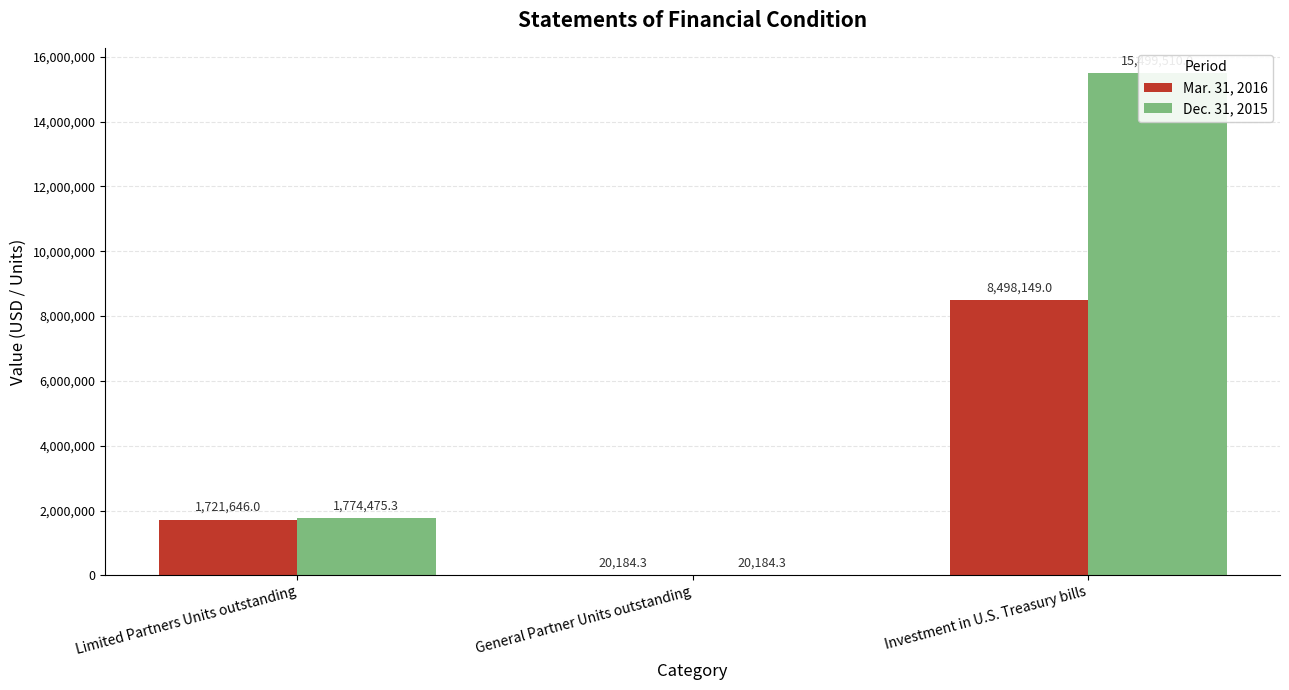

List the series in order of their overall mean, highest first.

Dec. 31, 2015, Mar. 31, 2016